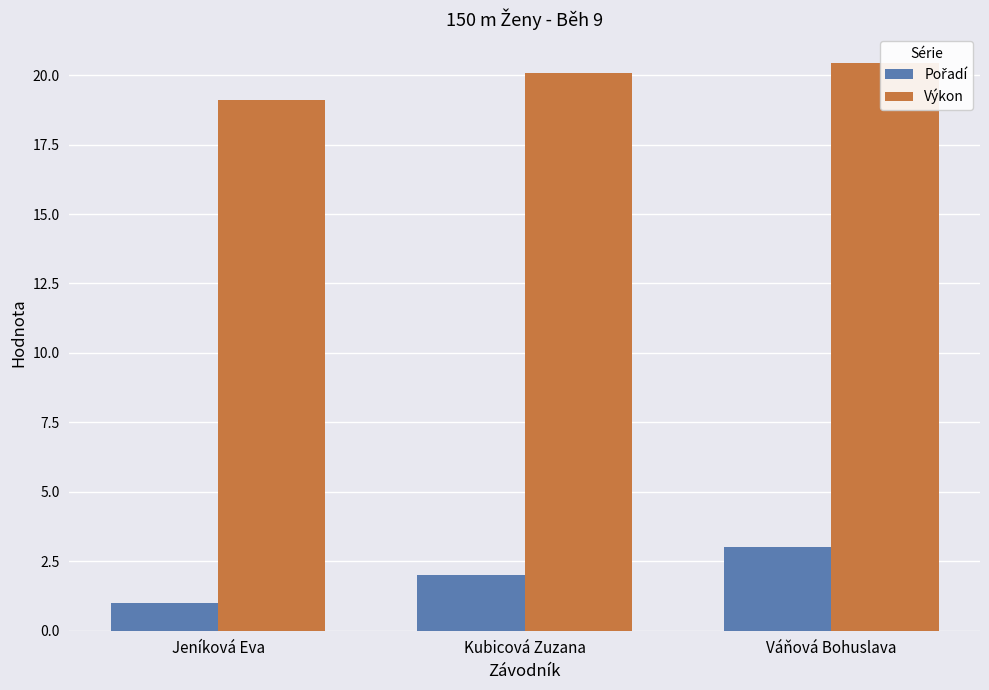

What is the sum of the Výkon values at Váňová Bohuslava and Jeníková Eva?

39.5